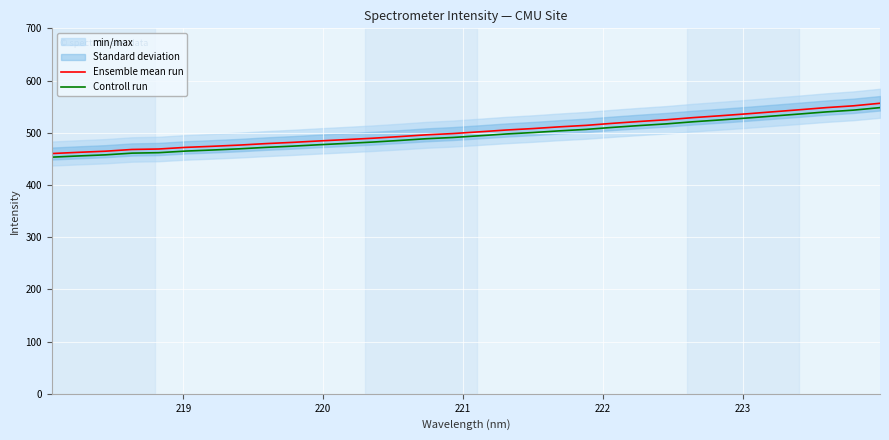

What is the highest value of the Ensemble mean run series?

556.5